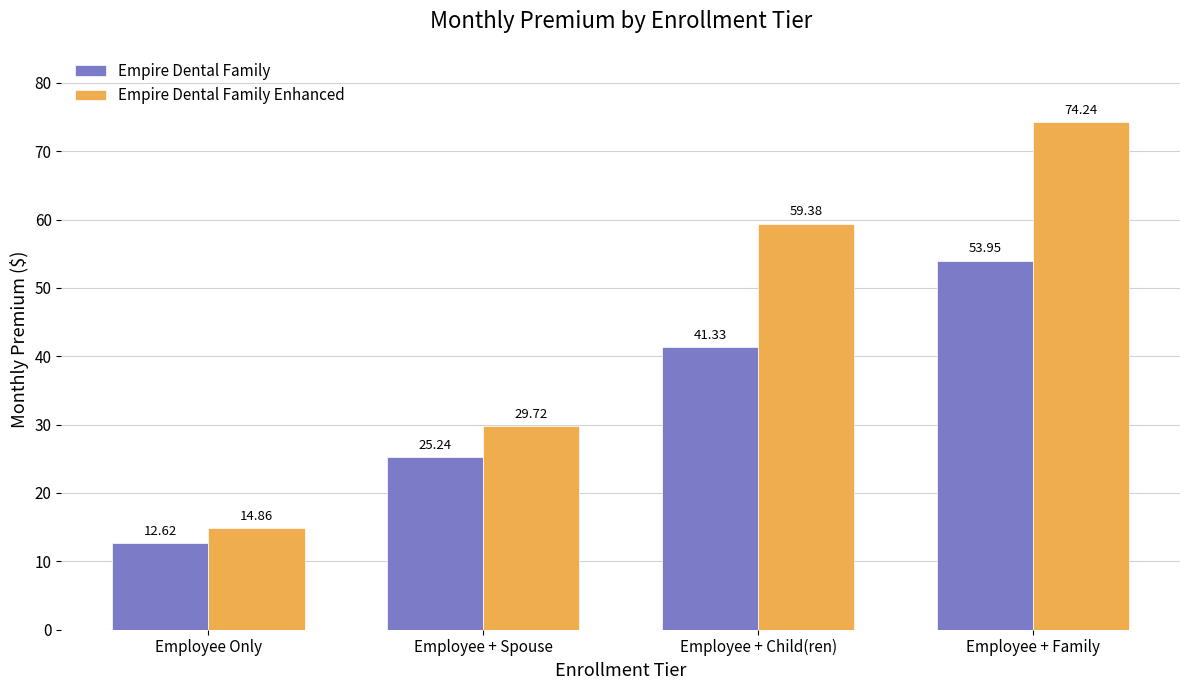

Which category has the lowest value in the Empire Dental Family series?

Employee Only